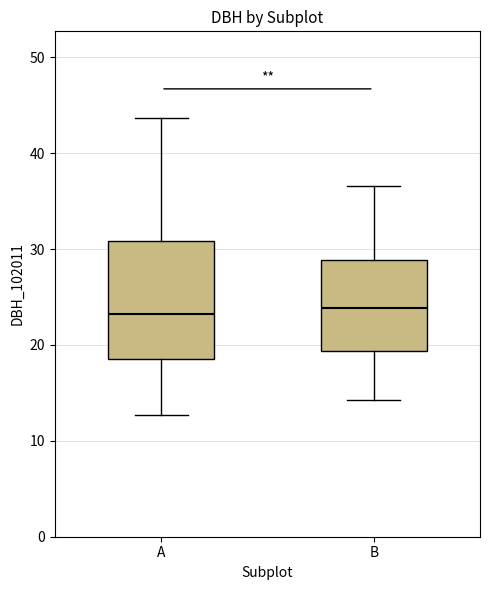

Reading left to right, transcribe this box plot: for each box, give where its median line is, the range the box spans, and where its two whiskers end, as read against the y-axis. The values are not printed on the chart, so give them approximately, as read against the axis.

A: median 23, box 19 to 31, whiskers 13 to 44
B: median 24, box 19 to 29, whiskers 14 to 37